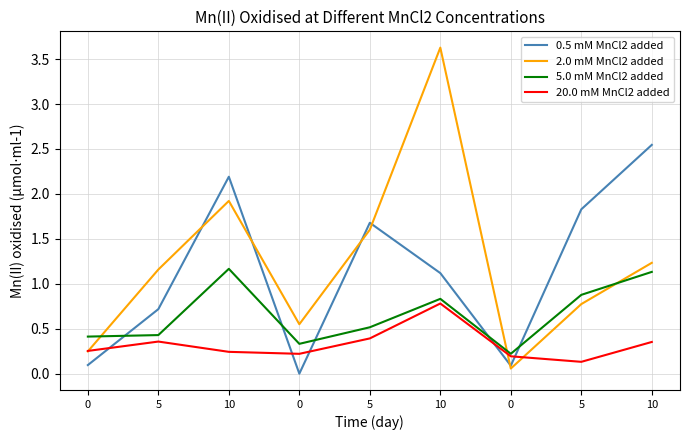

Rank the series by their maximum value, from highest to lowest.

2.0 mM MnCl2 added, 0.5 mM MnCl2 added, 5.0 mM MnCl2 added, 20.0 mM MnCl2 added